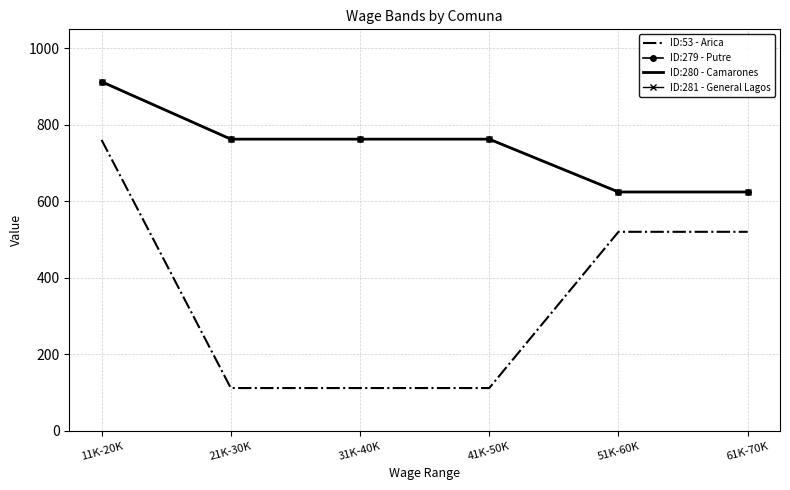

How many series are shown in this chart?

4